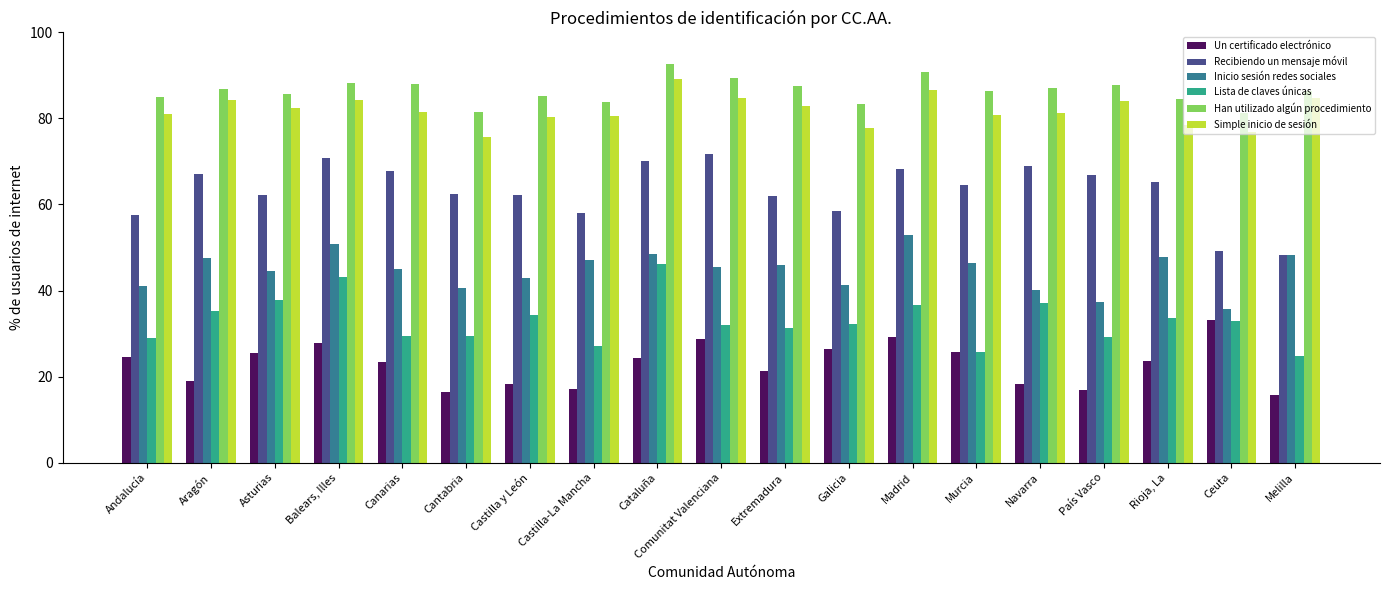

How many distinct data groups are displayed?

6